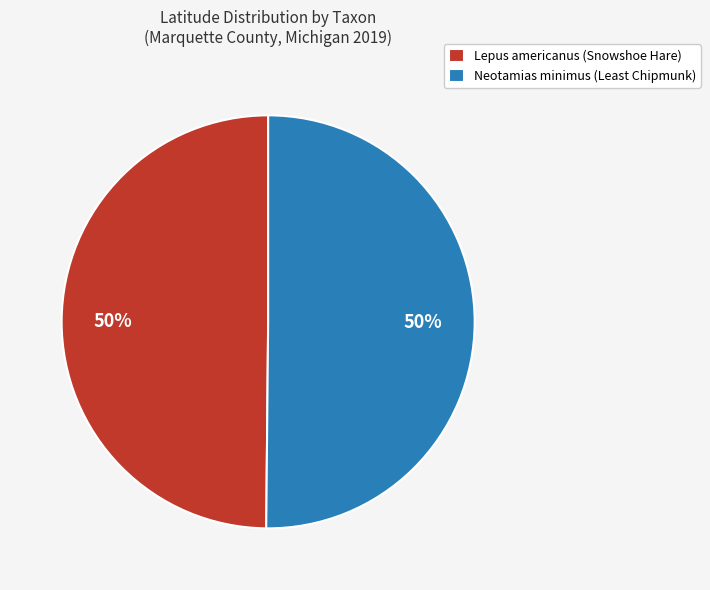

How many segments does this pie chart have?

2